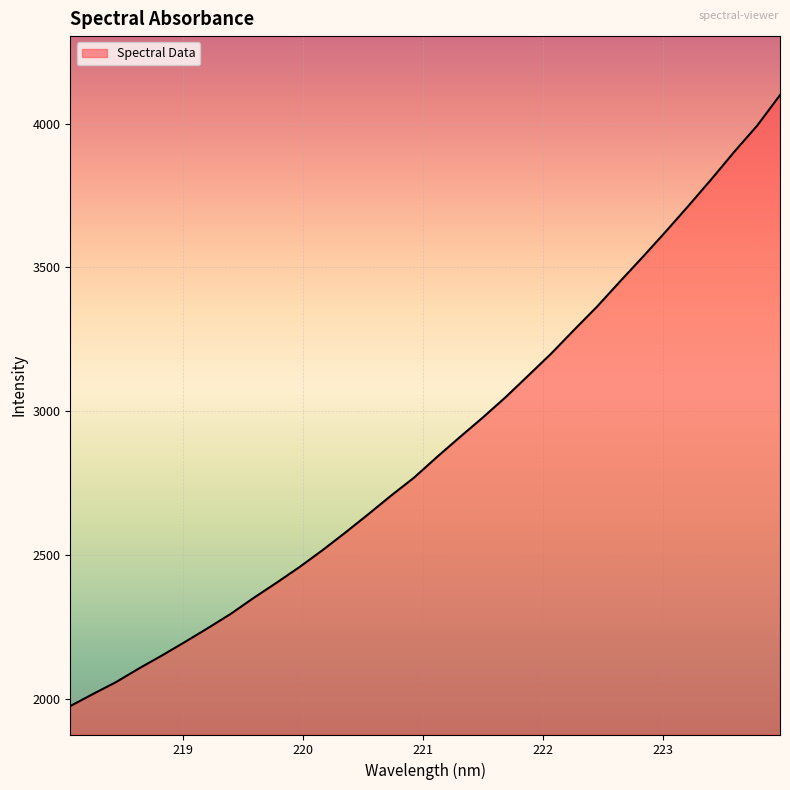

What is the difference between the maximum and minimum values?

2121.8